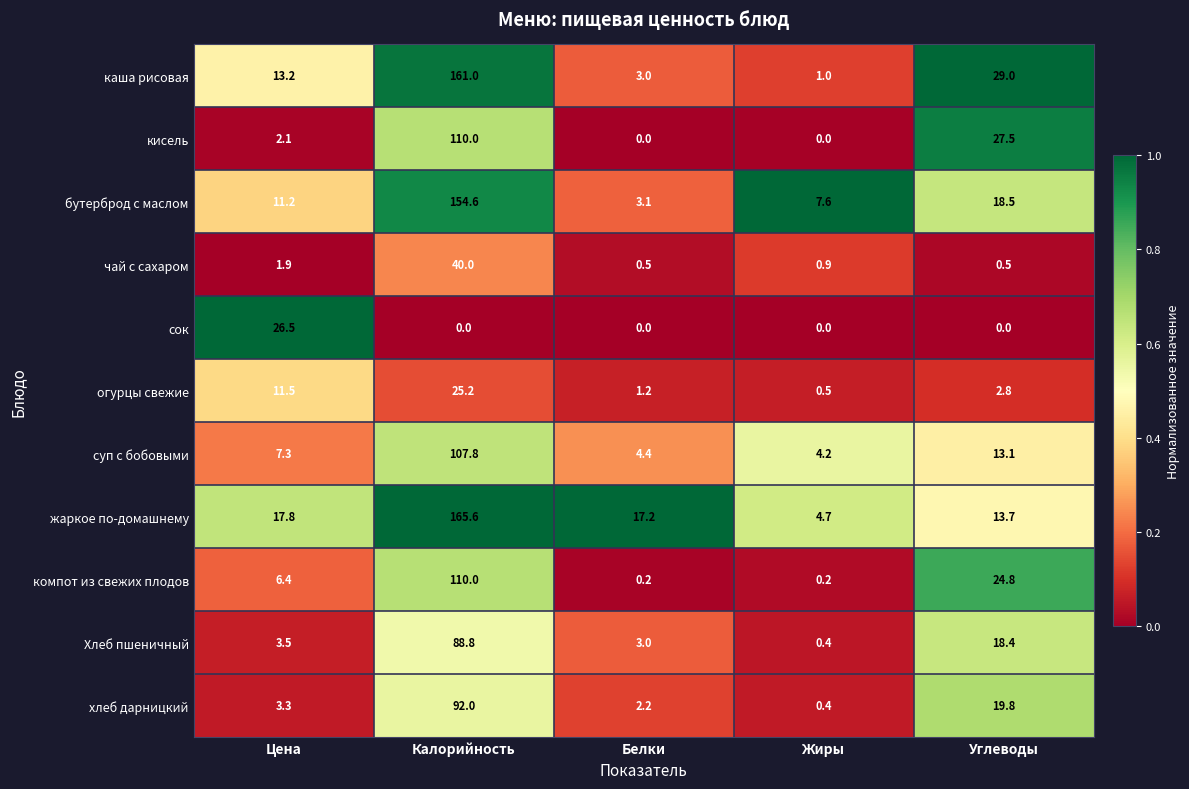

Is the value of жаркое по-домашнему at Углеводы greater than the value of каша рисовая at Калорийность?

No